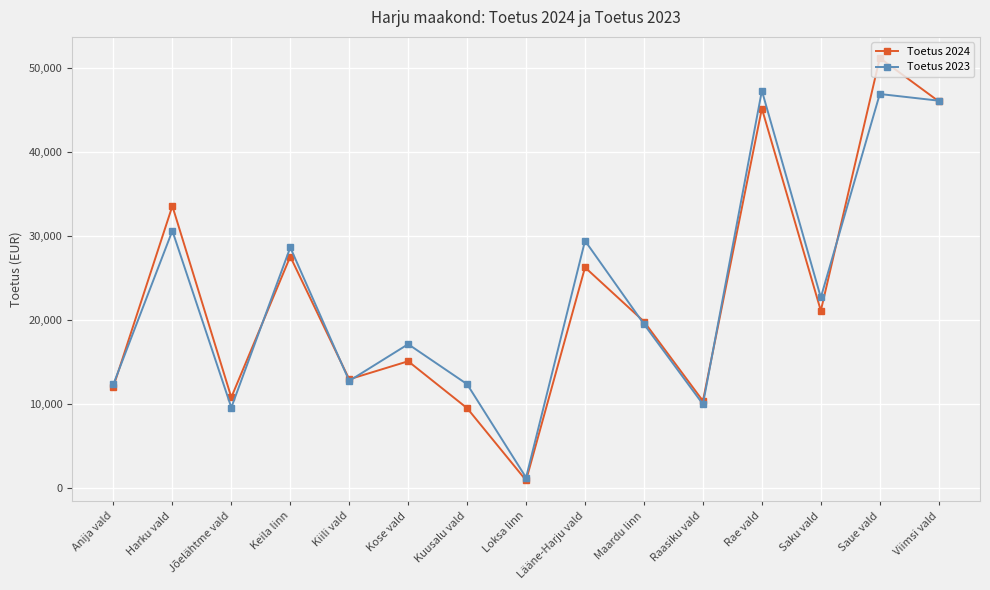

What is the difference between the second highest and minimum values in the Toetus 2023 series?

45704